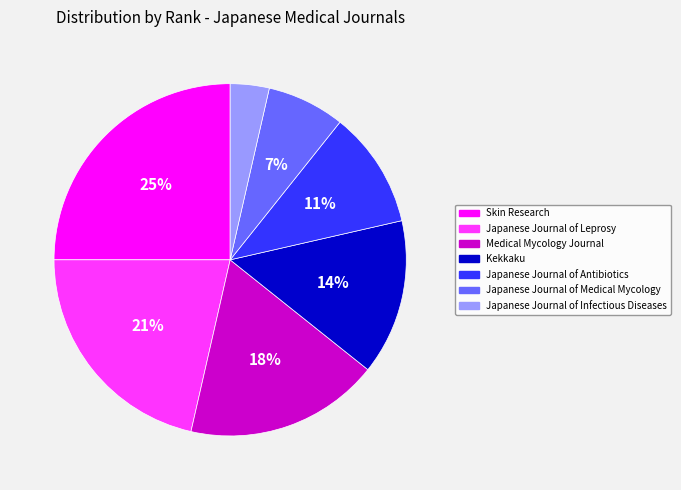

To the nearest percent, what is the average slice percentage?

14%